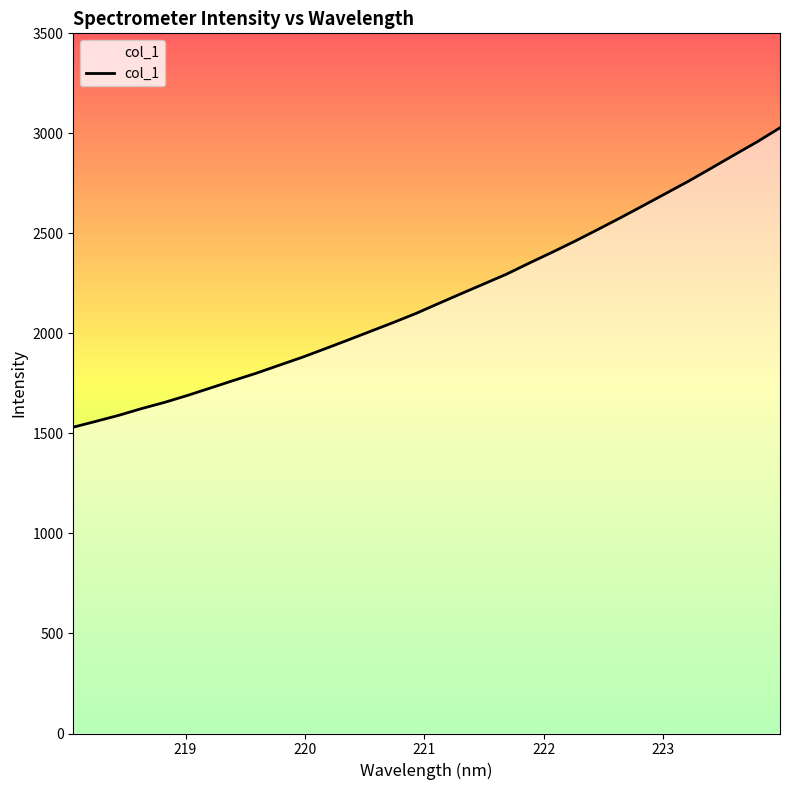

The chart shows a value of 1040.2 at 15. True or false?

False